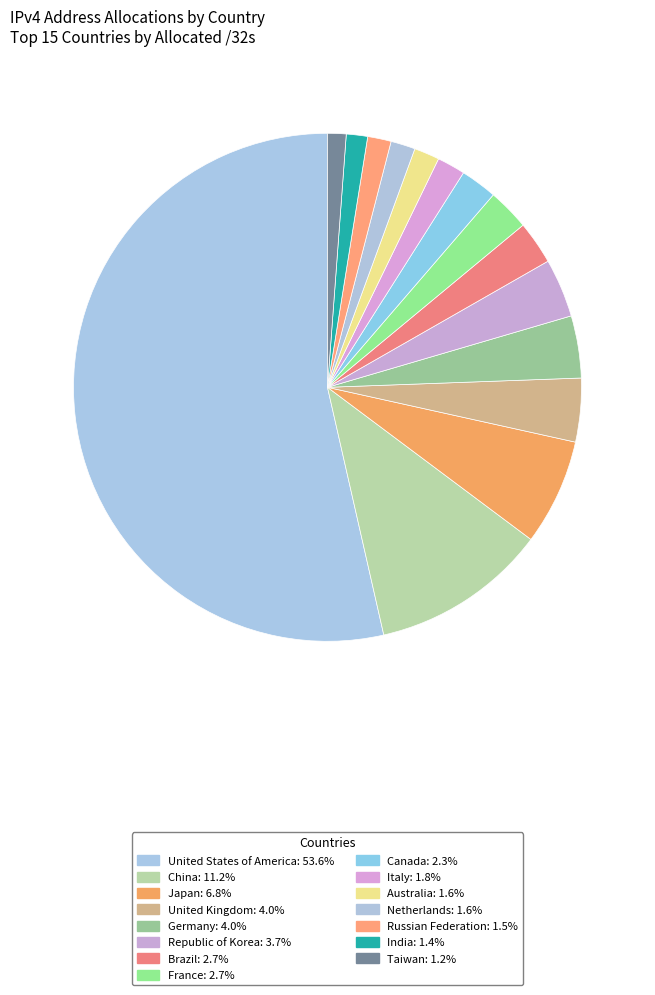

Count the number of slices in the pie.

15